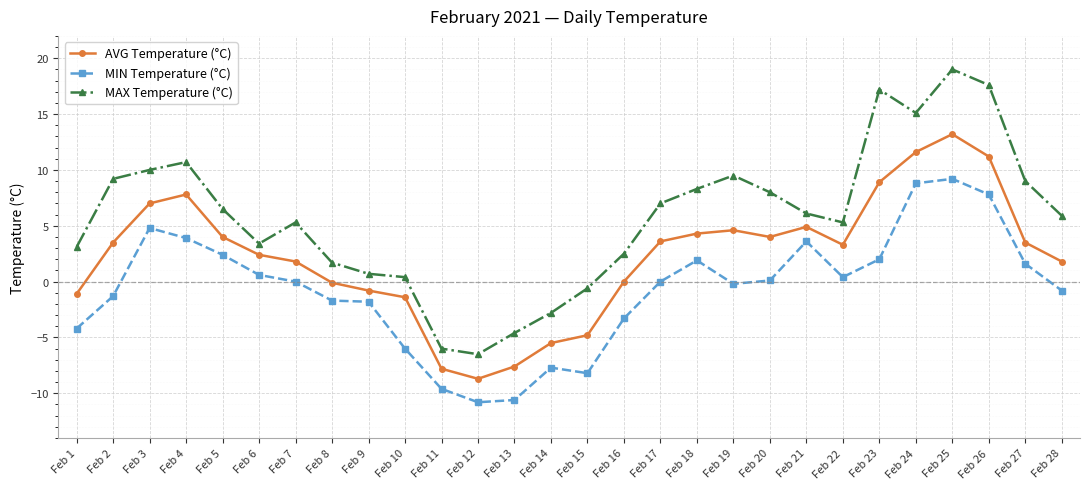

Where does the MAX Temperature (°C) series first go above 6?

Feb 2